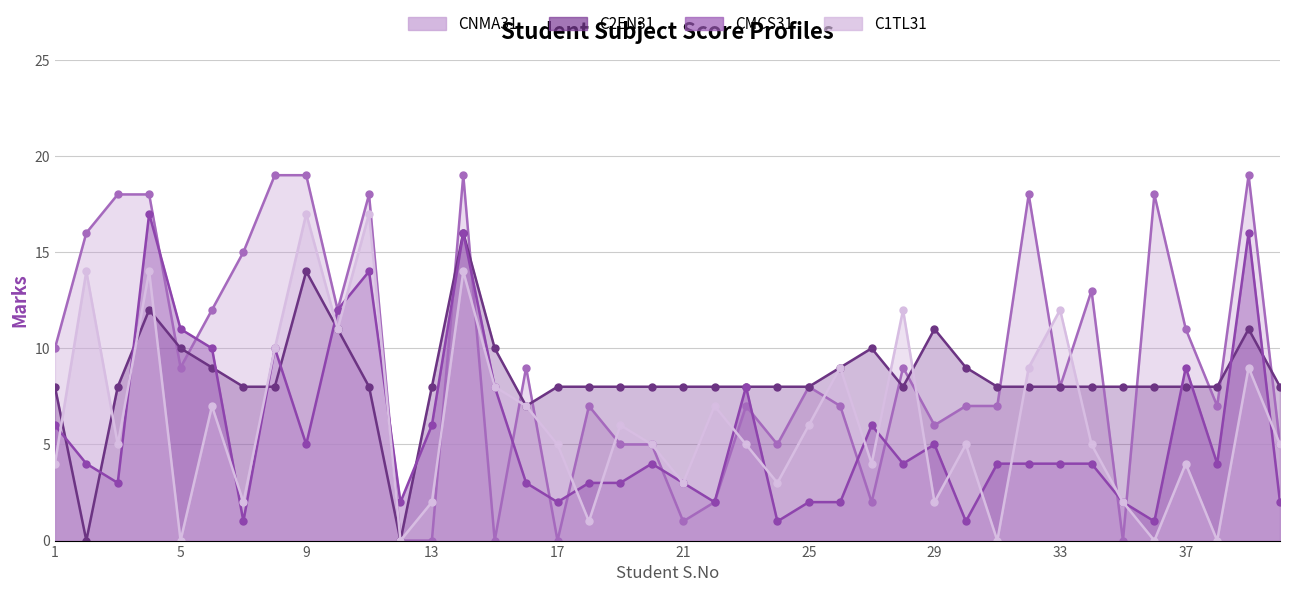

Which has a higher value, 29 or 17?

29